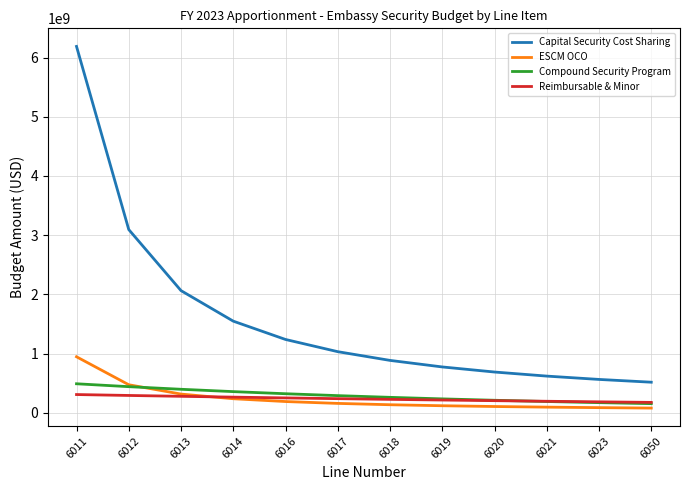

What is the total value across all series at 6016?

1997827434